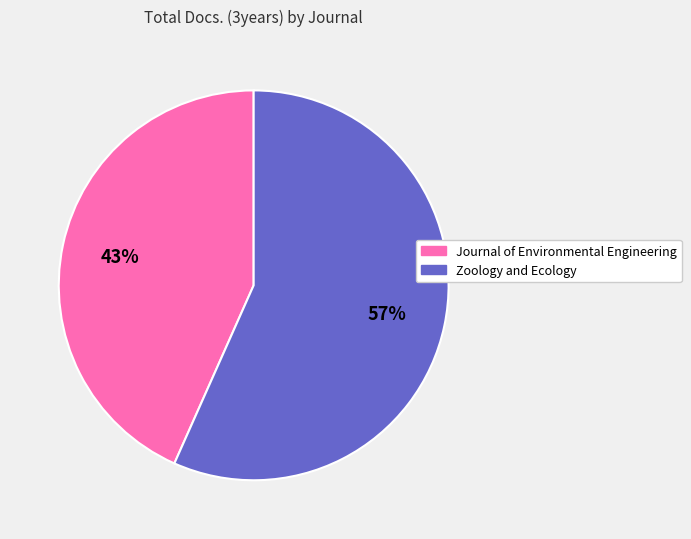

Does Journal of Environmental Engineering represent more than half of the total?

No